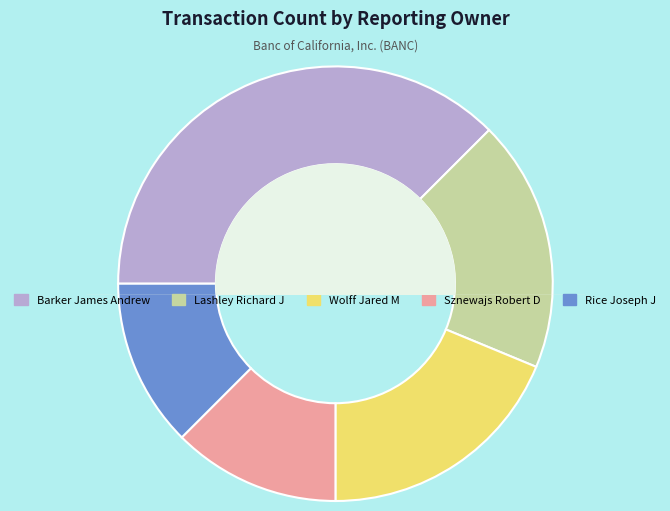

Rank the categories by value from lowest to highest.

Sznewajs Robert D, Rice Joseph J, Lashley Richard J, Wolff Jared M, Barker James Andrew